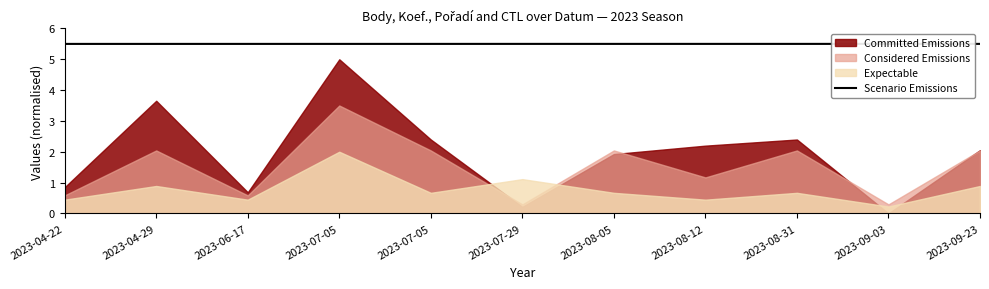

How many categories are shown in the chart?

11